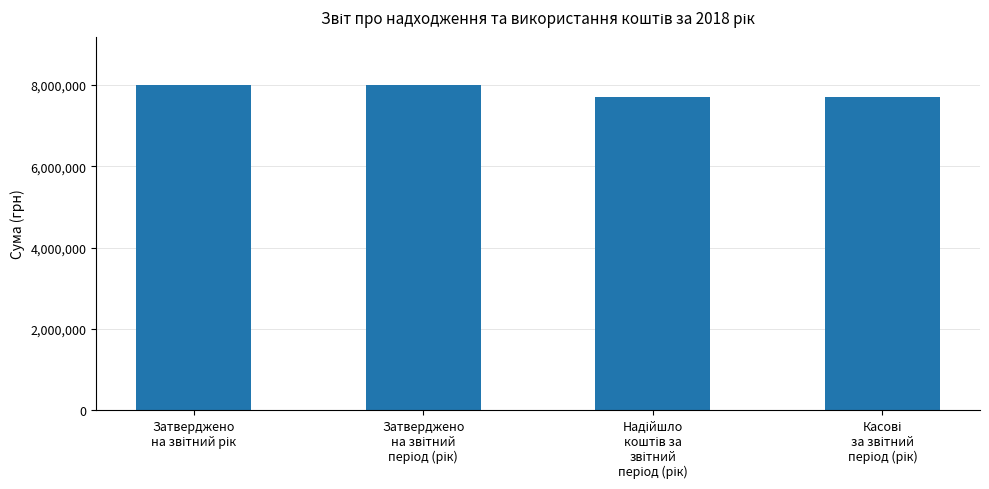

What is the value of the 2nd bar from the left?

7993100.0